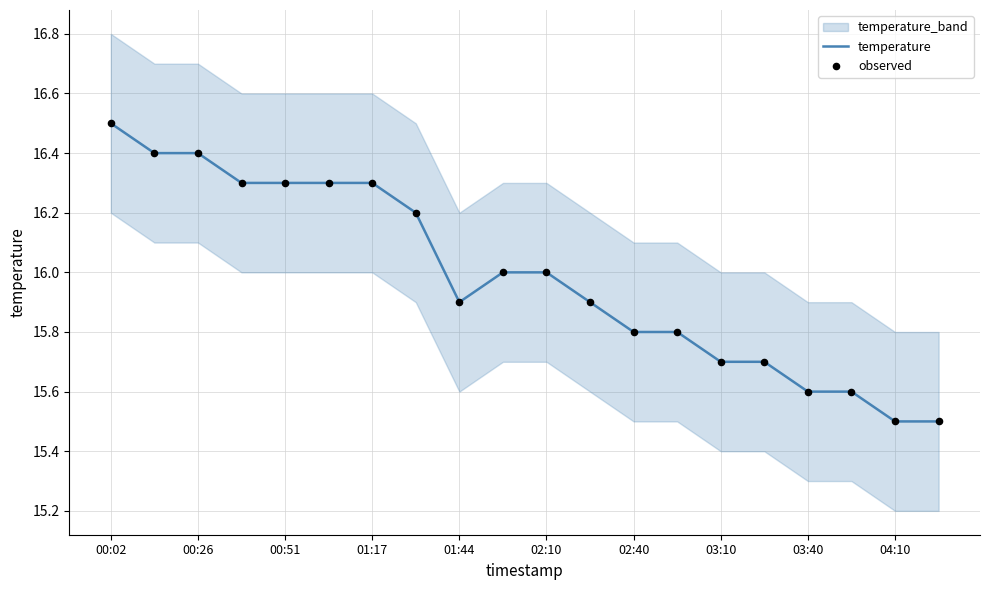

True or false: temperature has a value of 16.3 at 00:51.

True